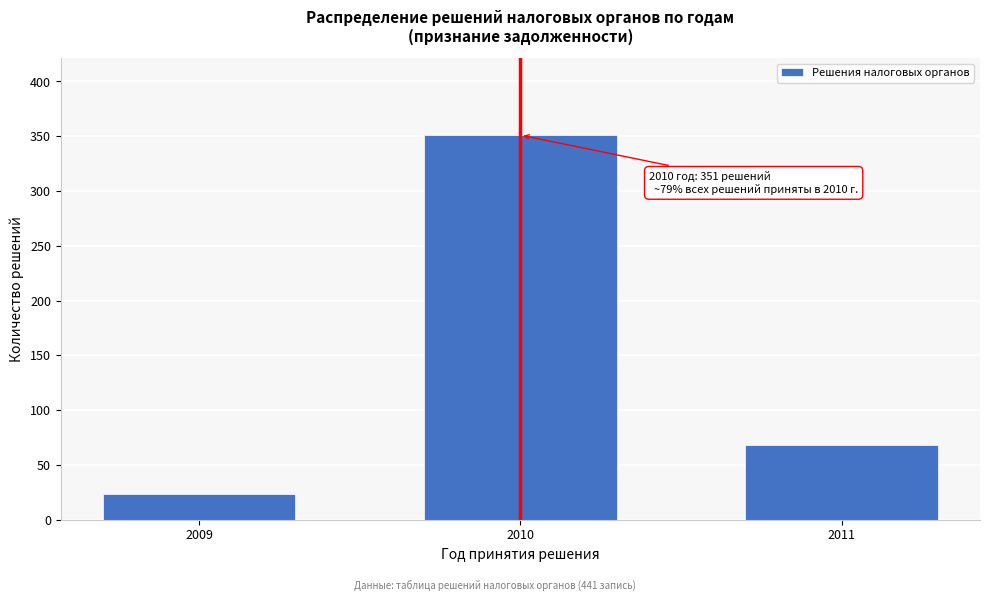

Reading left to right, transcribe all the data shown in this chart.

23	351	68